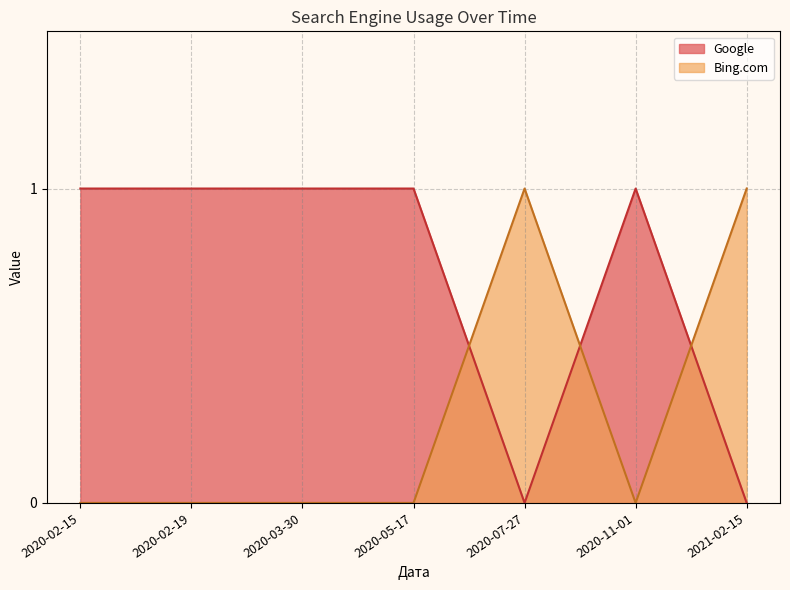

True or false: Bing.com and Google cross at least once.

True